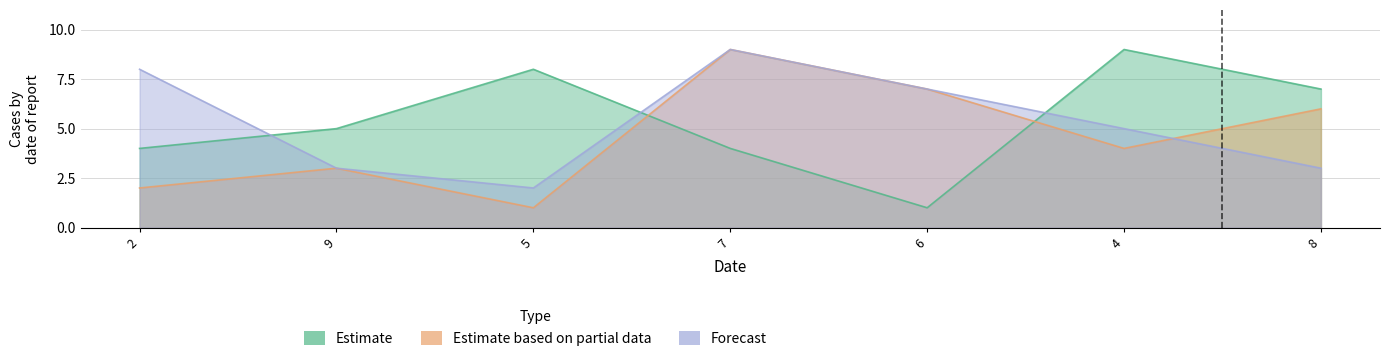

Is the value of Estimate at 6 greater than the value of Estimate based on partial data at 7?

No